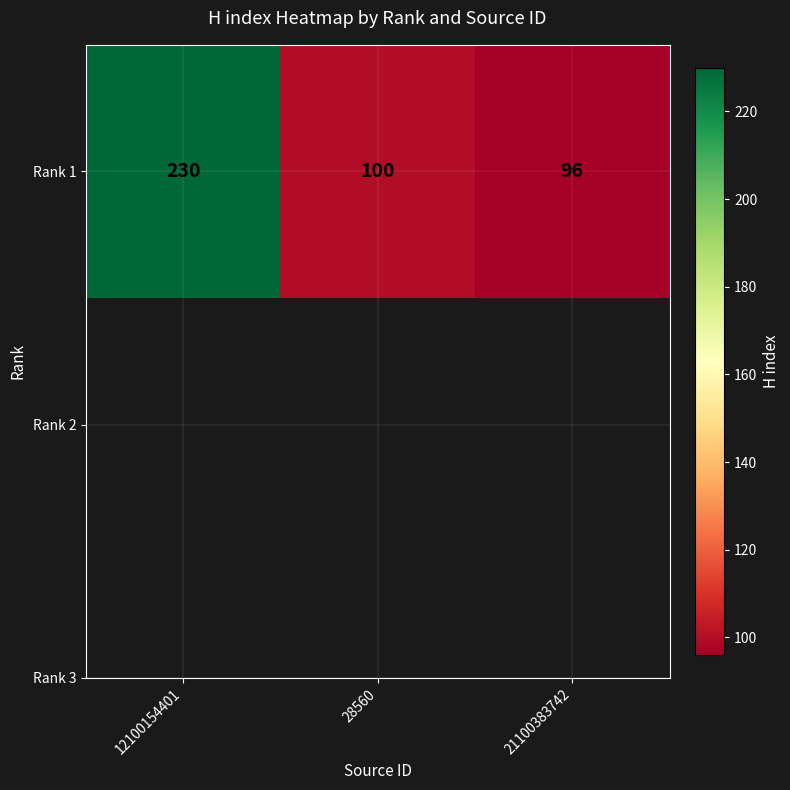

List the labels in order of value, smallest first.

21100383742, 28560, 12100154401